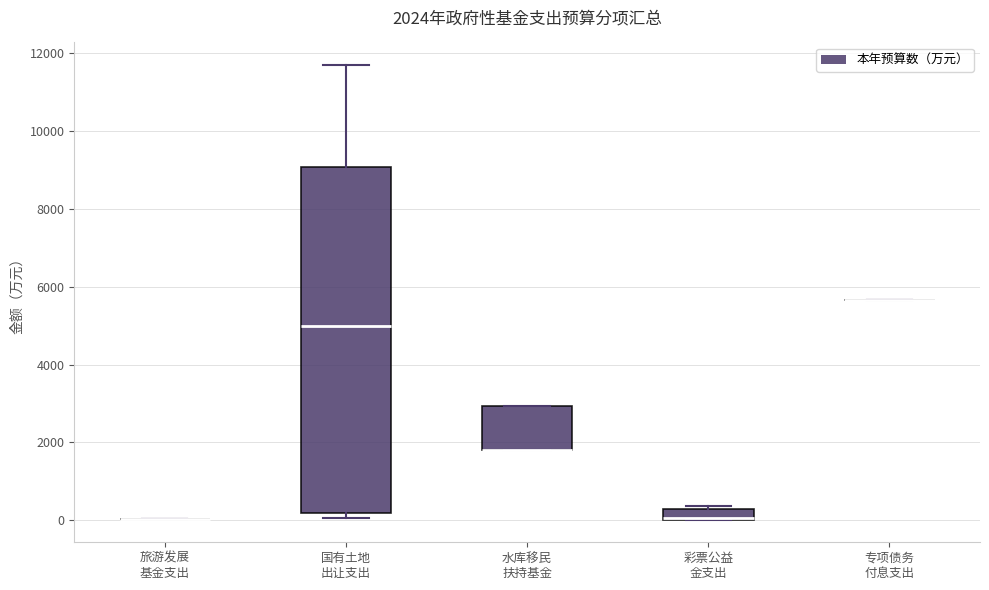

Which box is the tallest, from its lower edge to its upper edge?

国有土地 出让支出